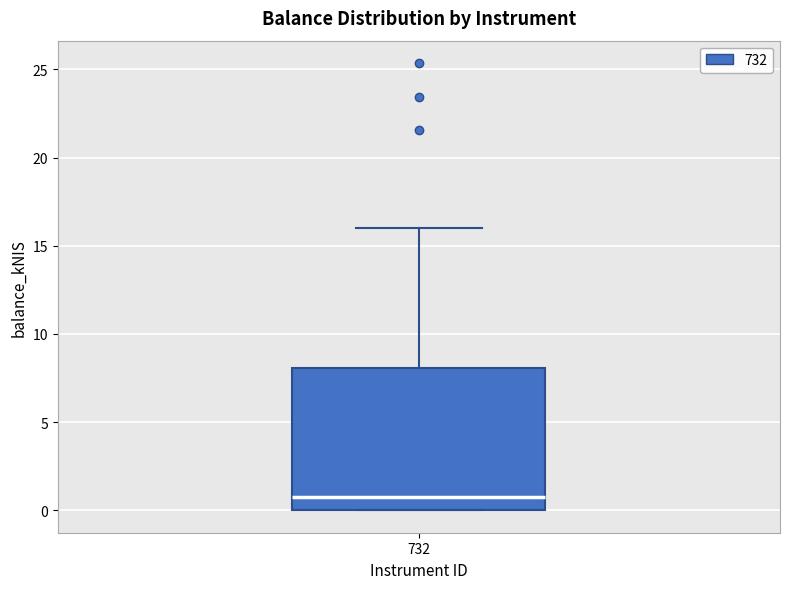

Read this box plot against the y-axis: the position of the median line, the range covered by the box, and the ends of both whiskers. The values are not printed on the chart, so give them approximately, as read against the axis.

median 0.5, box 0.0 to 8.0, whiskers 0.0 to 16.0